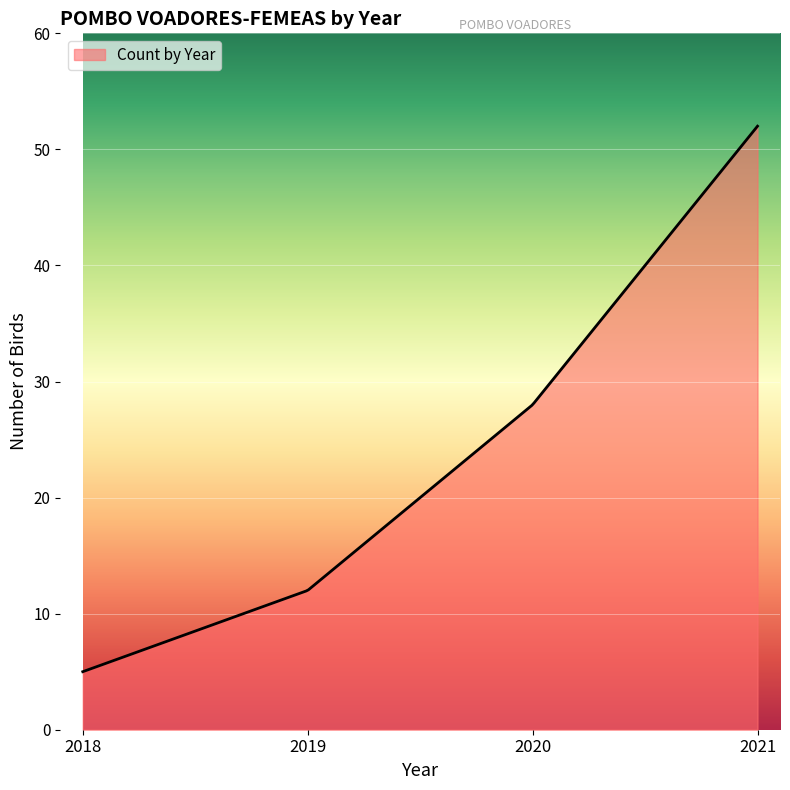

What is the minimum value shown in the chart?

5.0